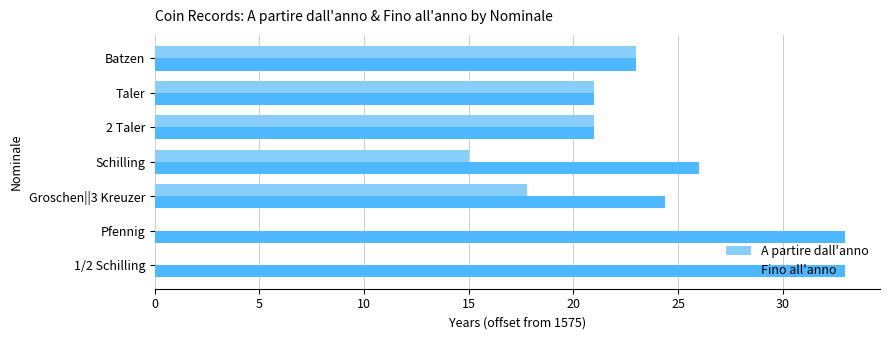

What is the sum of all A partire dall'anno values?

97.8